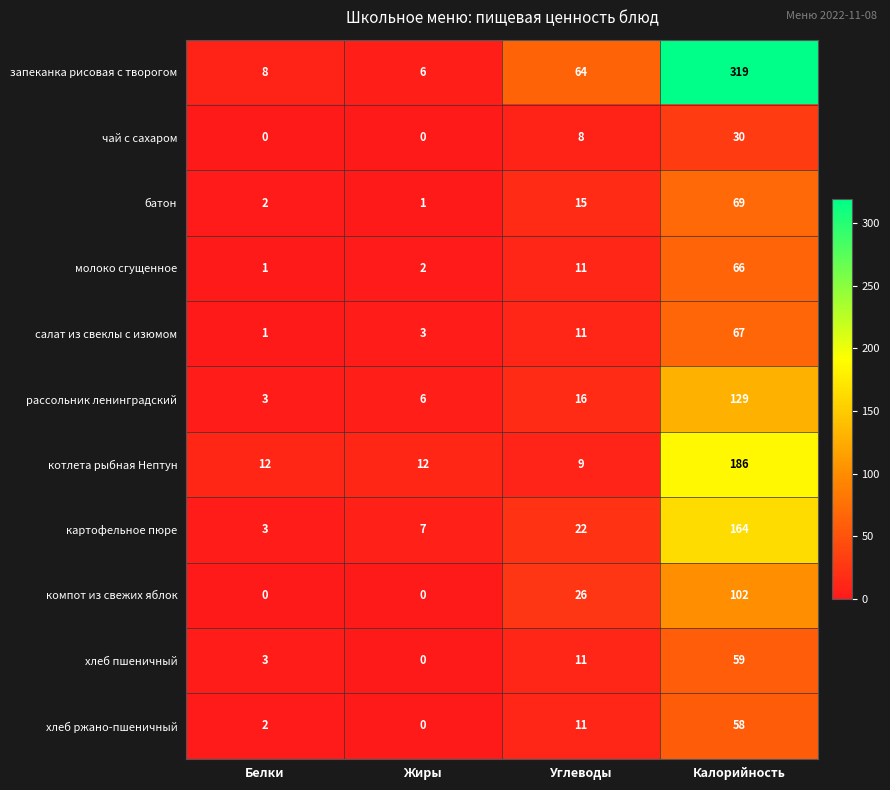

At how many categories does at least one series exceed 148?

1